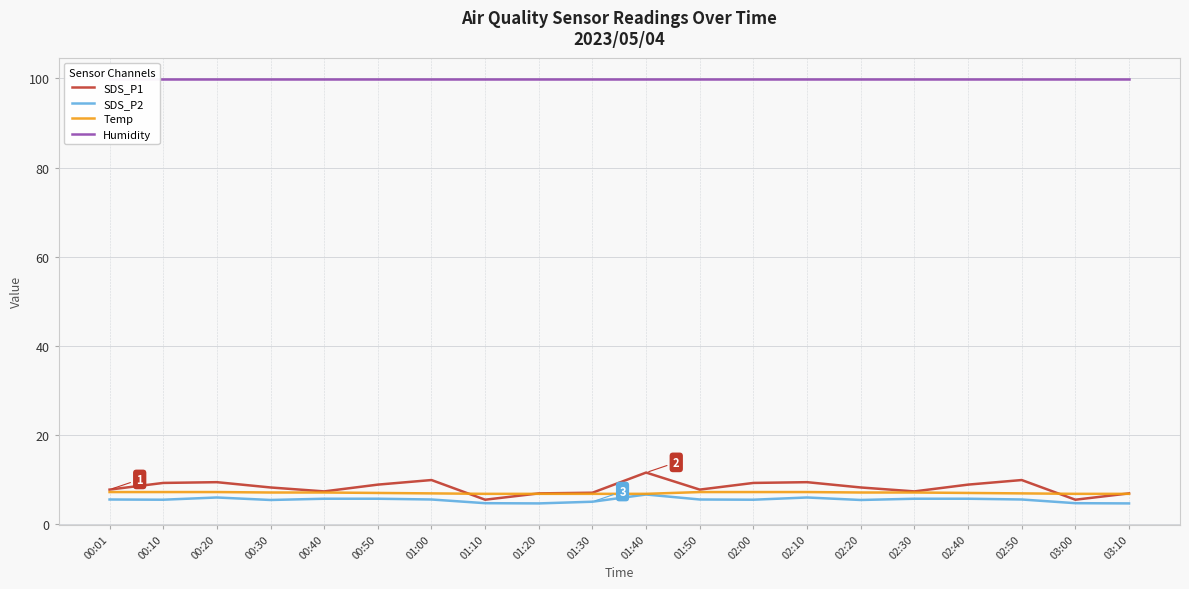

Where is the first local maximum for SDS_P2?

00:20